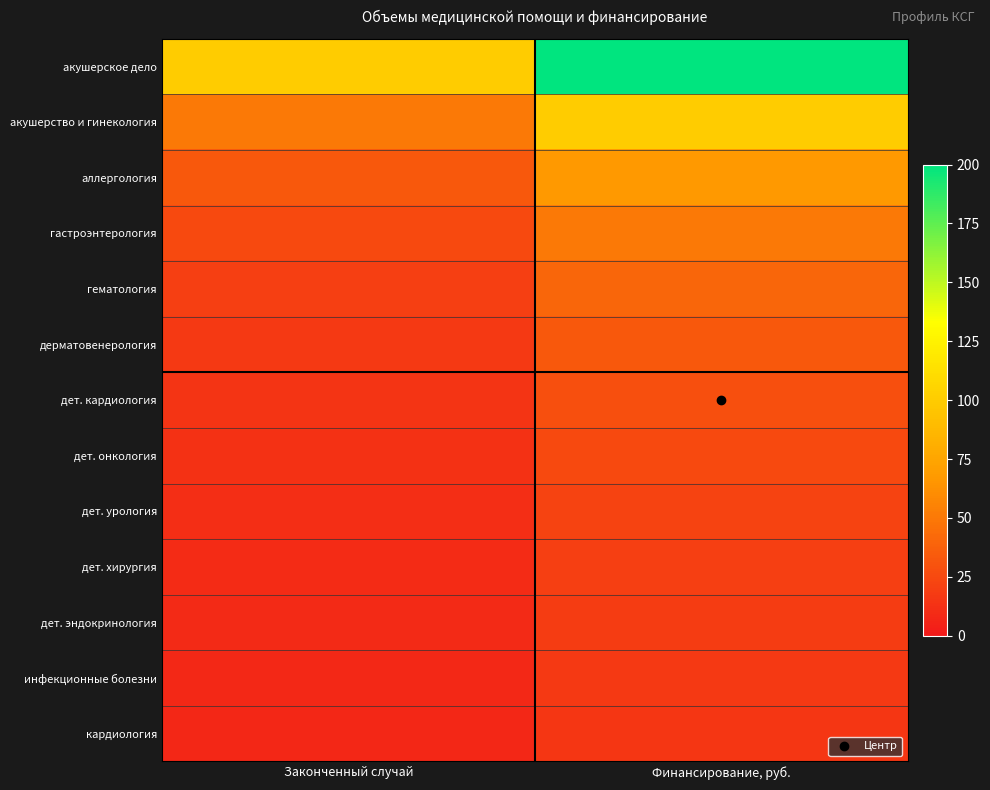

Reading left to right, list all the values displayed in this chart.

акушерское дело: Законченный случай=100.0	Финансирование, руб.=200.0
акушерство и гинекология: Законченный случай=50.0	Финансирование, руб.=100.0
аллергология: Законченный случай=33.3	Финансирование, руб.=66.7
гастроэнтерология: Законченный случай=25.0	Финансирование, руб.=50.0
гематология: Законченный случай=20.0	Финансирование, руб.=40.0
дерматовенерология: Законченный случай=16.7	Финансирование, руб.=33.3
дет. кардиология: Законченный случай=14.3	Финансирование, руб.=28.6
дет. онкология: Законченный случай=12.5	Финансирование, руб.=25.0
дет. урология: Законченный случай=11.1	Финансирование, руб.=22.2
дет. хирургия: Законченный случай=10.0	Финансирование, руб.=20.0
дет. эндокринология: Законченный случай=9.1	Финансирование, руб.=18.2
инфекционные болезни: Законченный случай=8.3	Финансирование, руб.=16.7
кардиология: Законченный случай=7.7	Финансирование, руб.=15.4